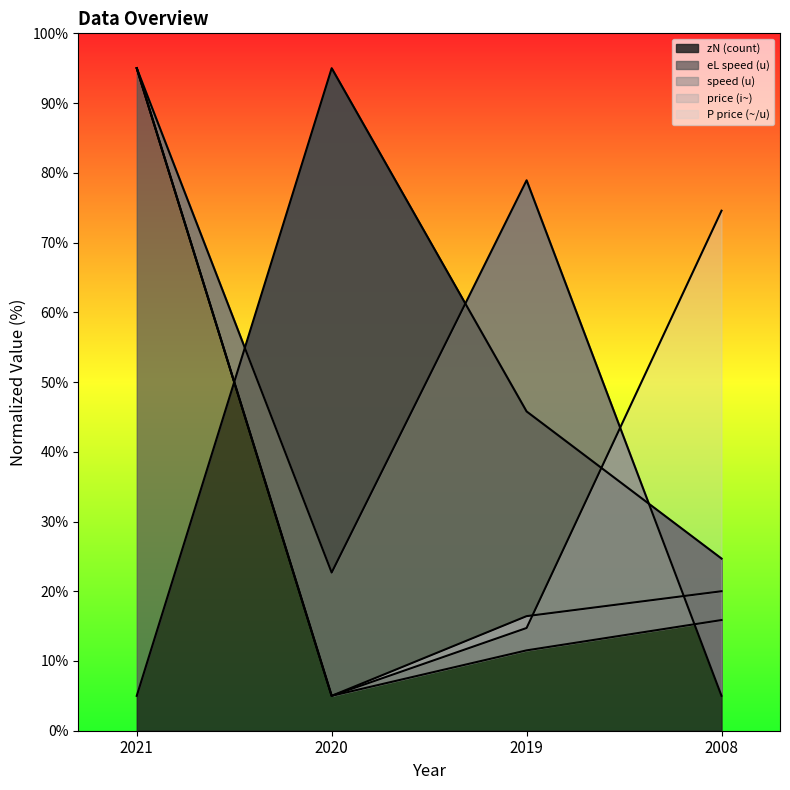

Between 2021 and 2020, which is larger?

2020